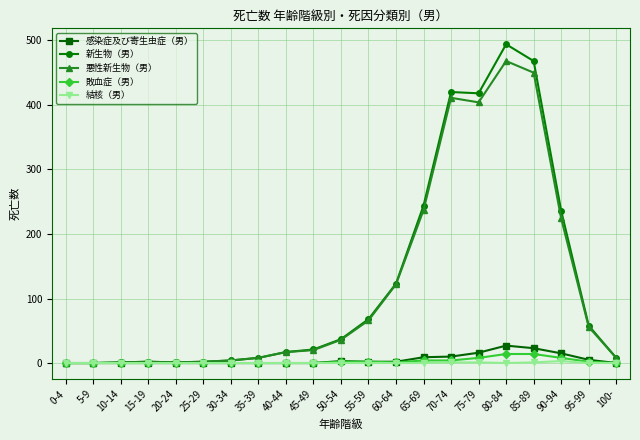

Is it true that 感染症及び寄生虫症（男） equals 2 at 55-59?

True